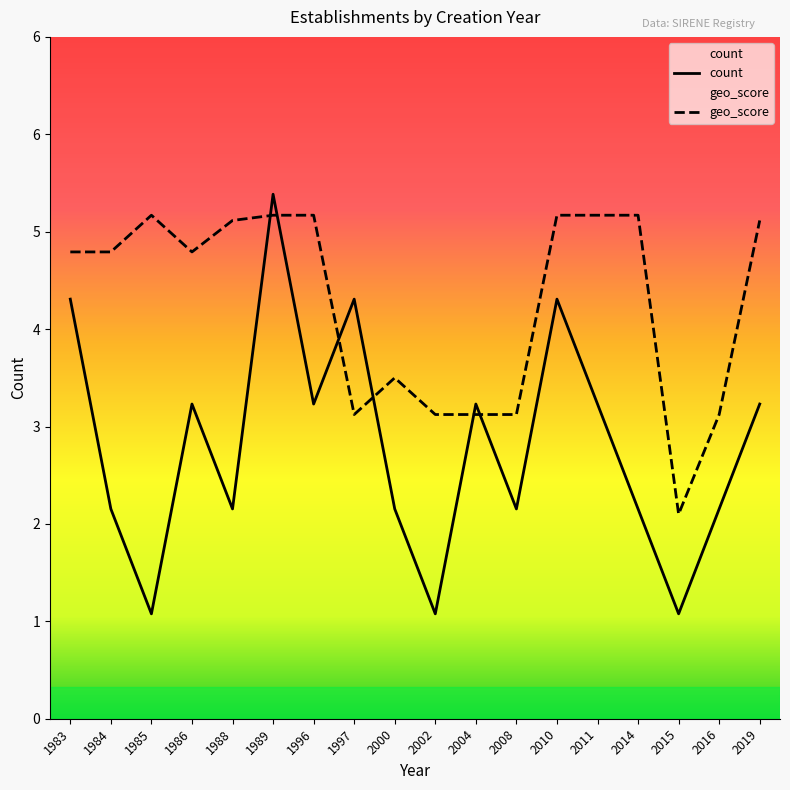

True or false: geo_score has a value of 4.5 at 1983.

True